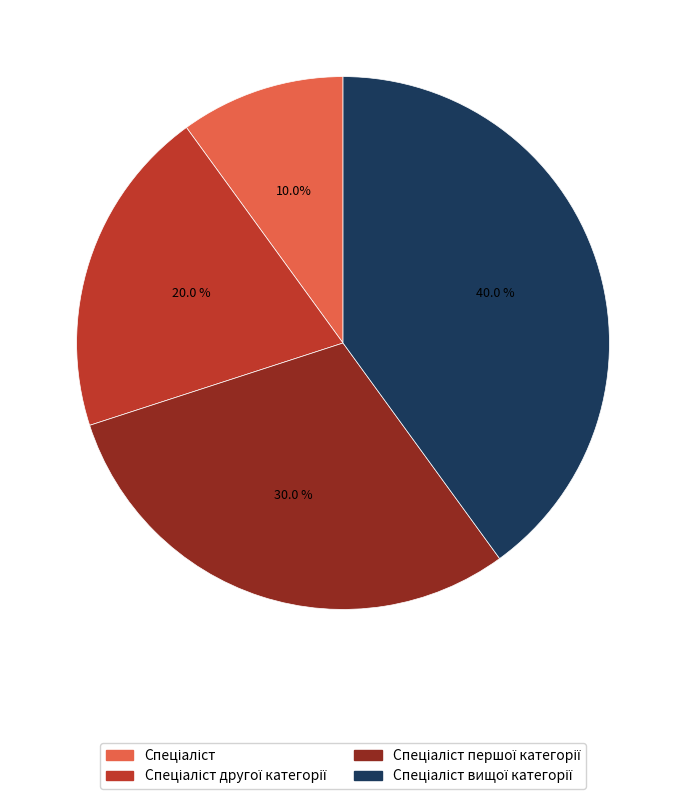

Count the number of slices in the pie.

4